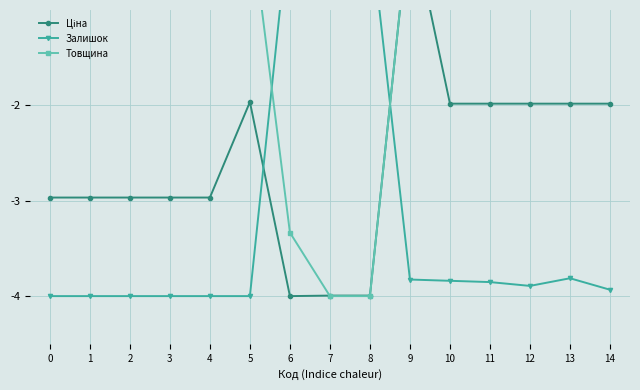

The Ціна series shows -3.0 at 2. True or false?

True